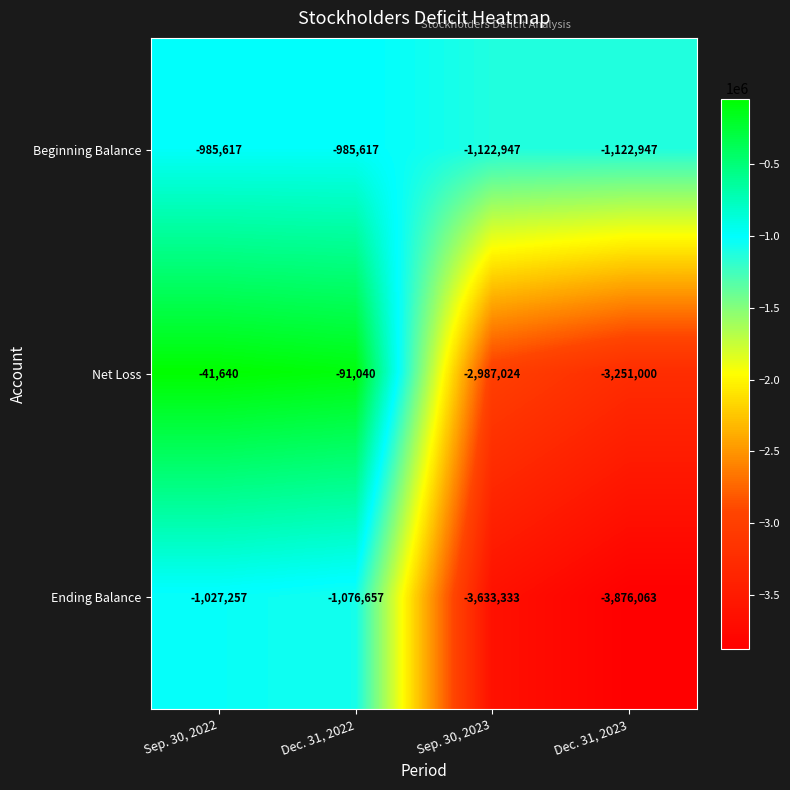

Is it true that Beginning Balance equals -985617 at Sep. 30, 2022?

True